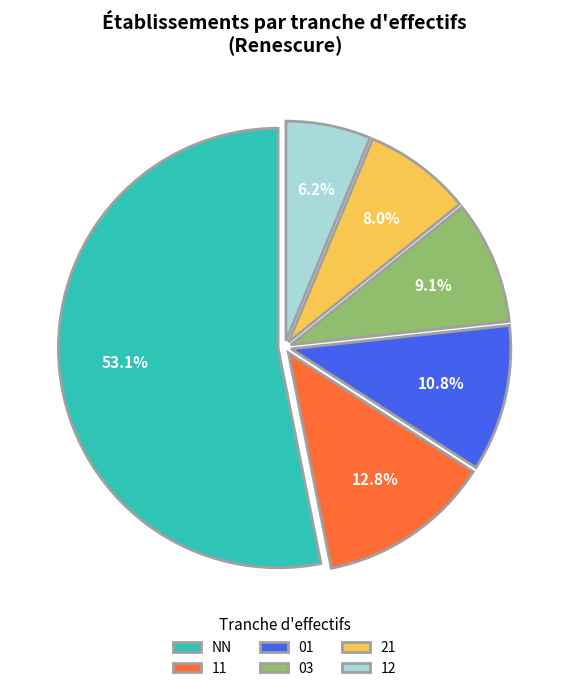

How many slices are in this pie chart?

6